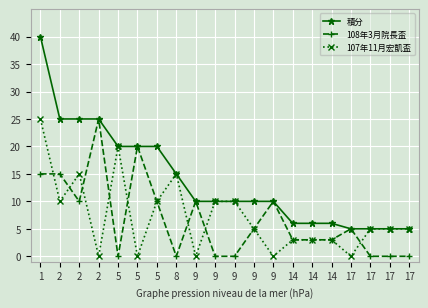

What are all the series names shown in the legend?

積分, 108年3月院長盃, 107年11月宏凱盃